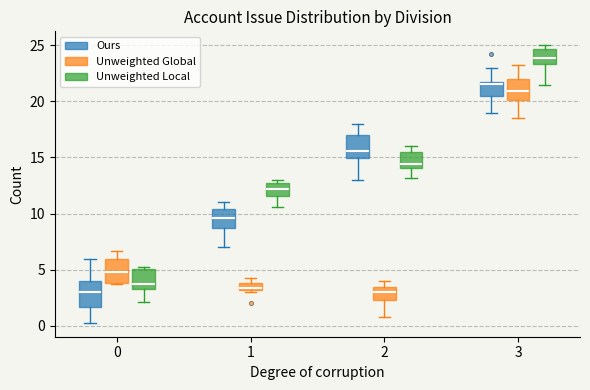

Which box's median line is the highest?

3 (Unweighted Local)